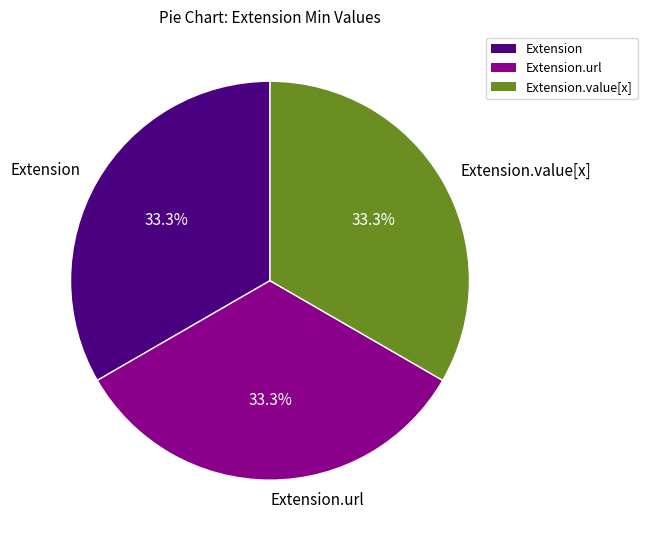

The Extension slice represents 33% of the pie. True or false?

True